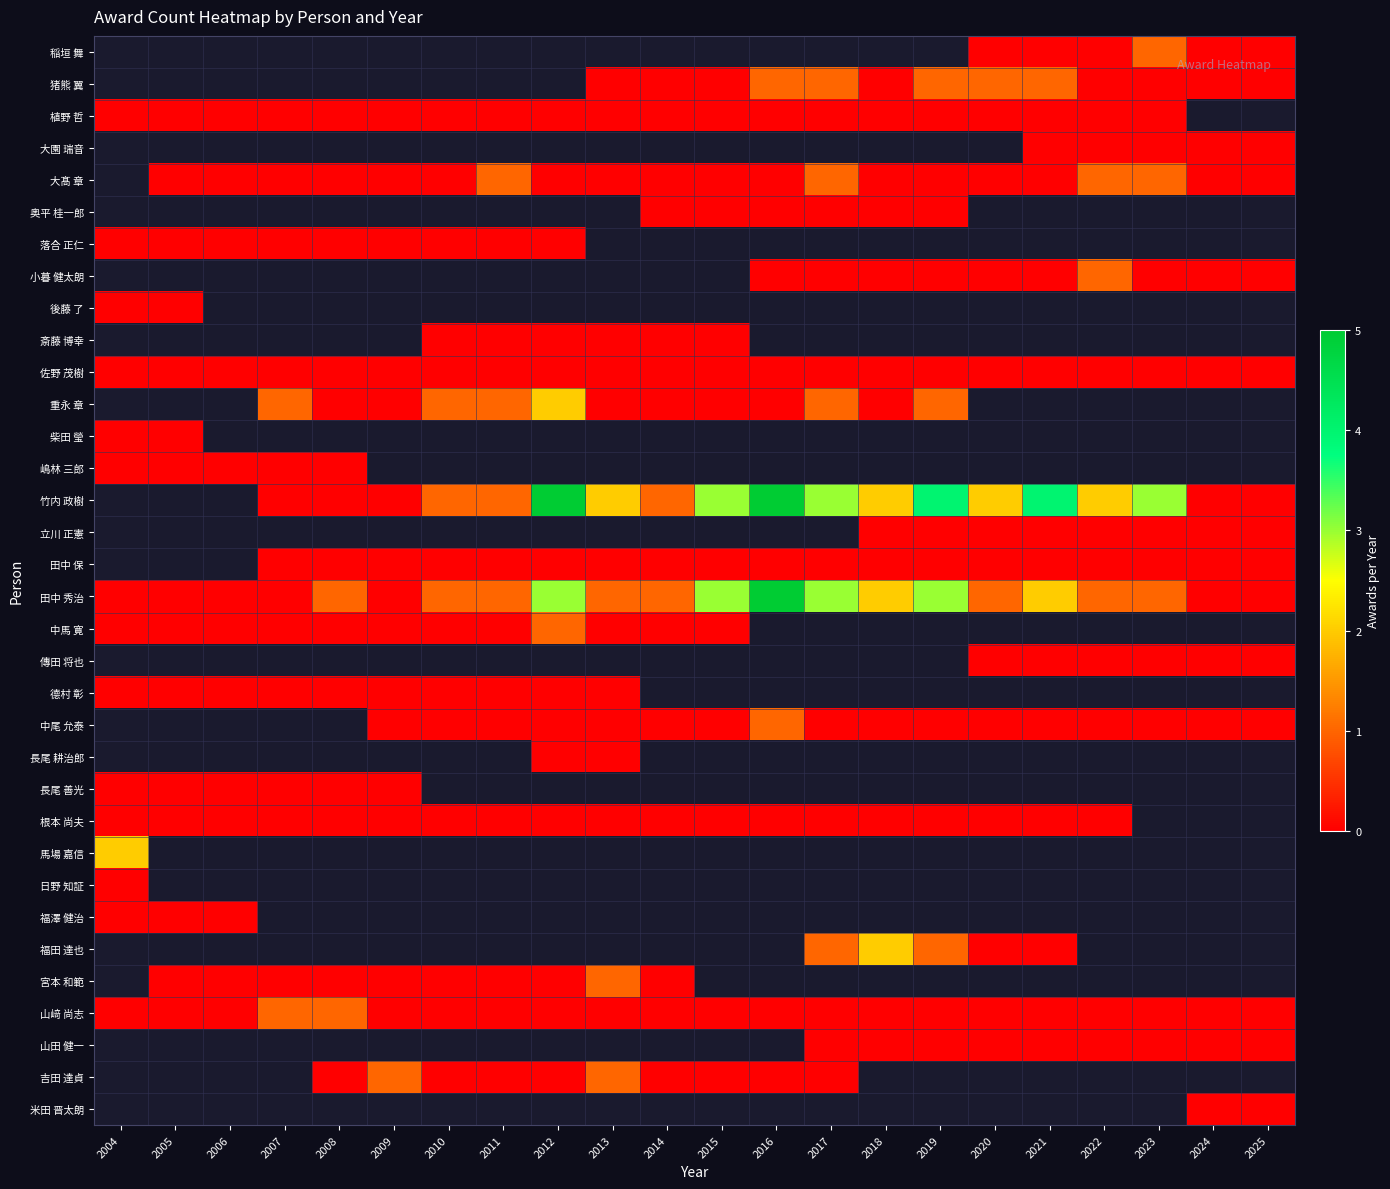

Between 2010 and 2020, which series saw the biggest shift?

竹内 政樹